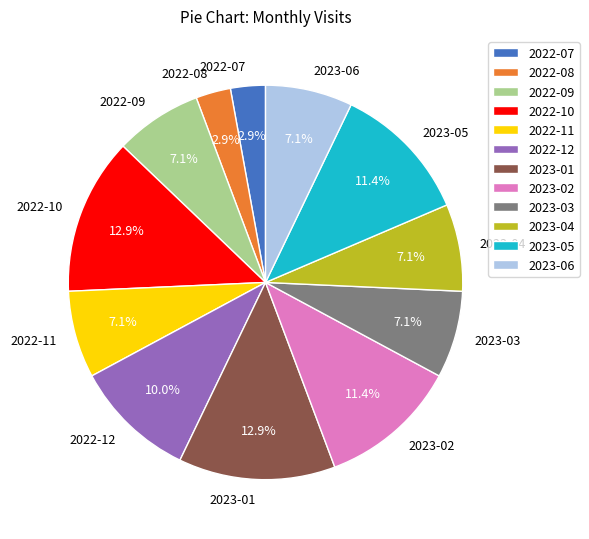

What percentage do 2023-04 and 2022-10 together represent?

20.0%